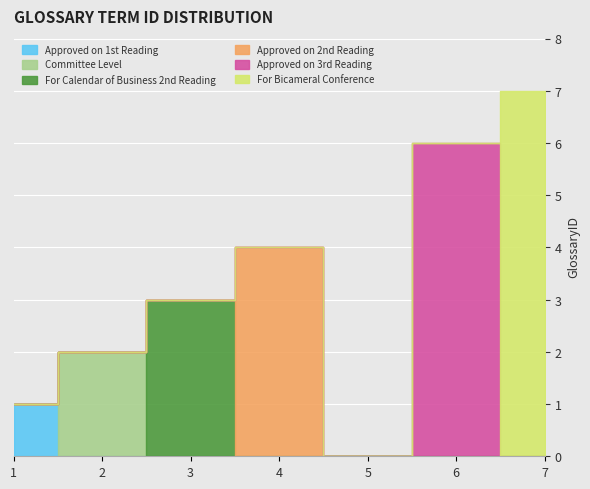

Reading left to right, transcribe all the data shown in this chart.

Approved on 1st Reading: 1=1	2=0	3=0	4=0	5=0	6=0	7=0
Committee Level: 1=0	2=2	3=0	4=0	5=0	6=0	7=0
For Calendar of Business 2nd Reading: 1=0	2=0	3=3	4=0	5=0	6=0	7=0
Approved on 2nd Reading: 1=0	2=0	3=0	4=4	5=0	6=0	7=0
Approved on 3rd Reading: 1=0	2=0	3=0	4=0	5=0	6=6	7=0
For Bicameral Conference: 1=0	2=0	3=0	4=0	5=0	6=0	7=7